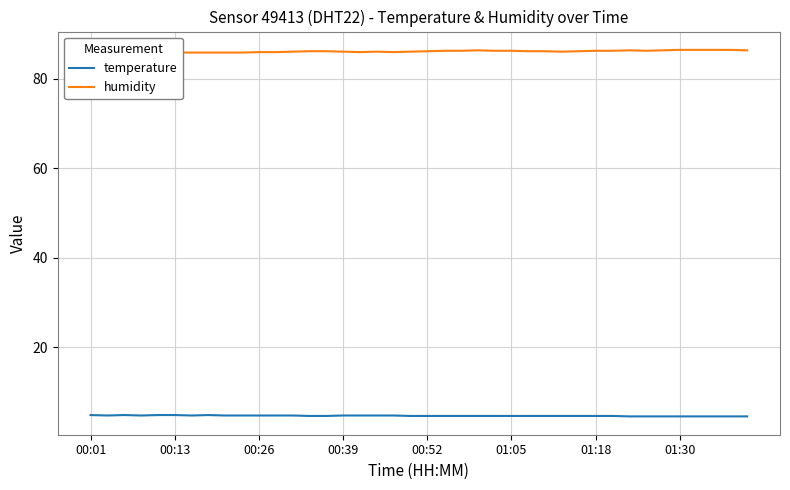

The value of temperature at 01:30 is 4.5. True or false?

True